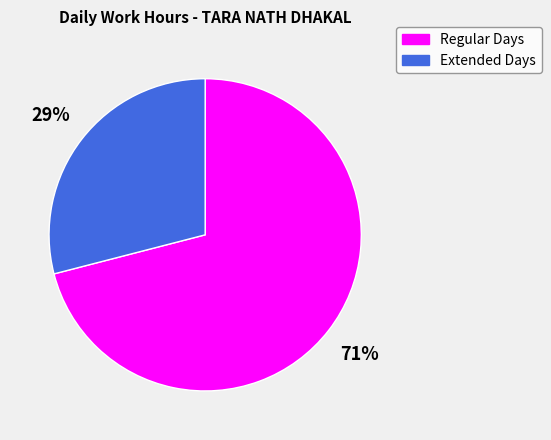

To the nearest percent, what is the combined percentage of Regular Days and Extended Days?

100%